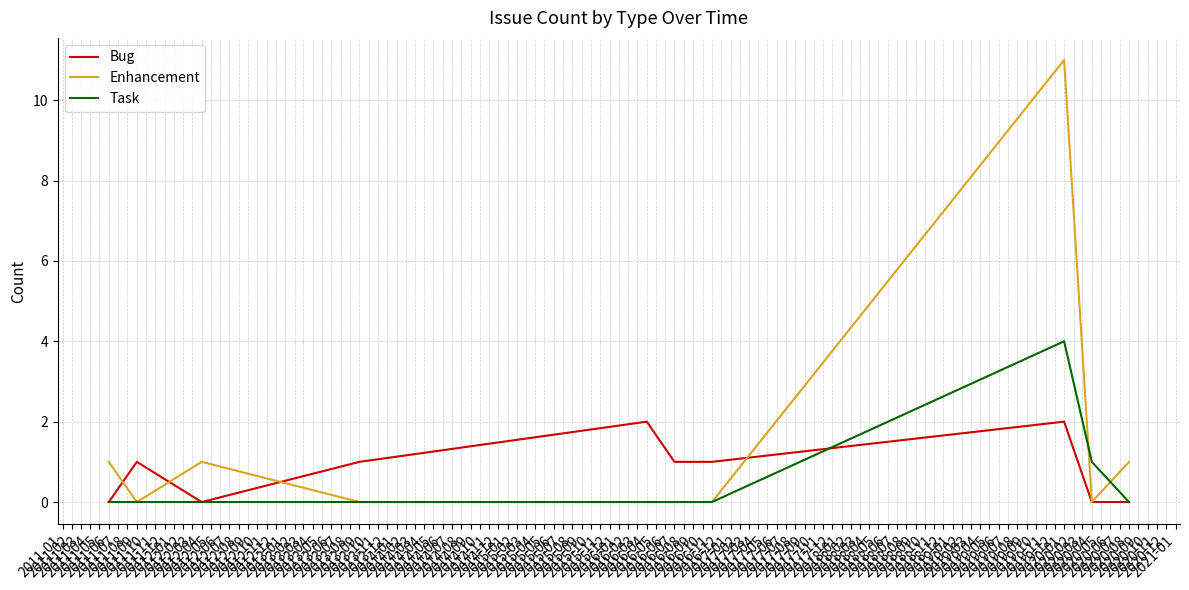

What is the greatest value displayed?

11